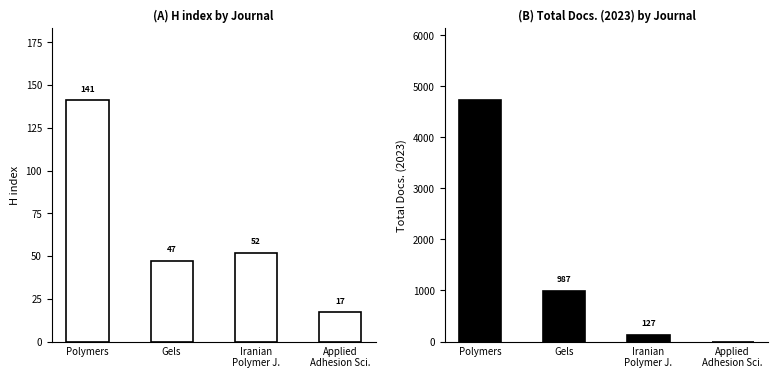

At which label does Total Docs. (2023) first exceed 987?

Polymers